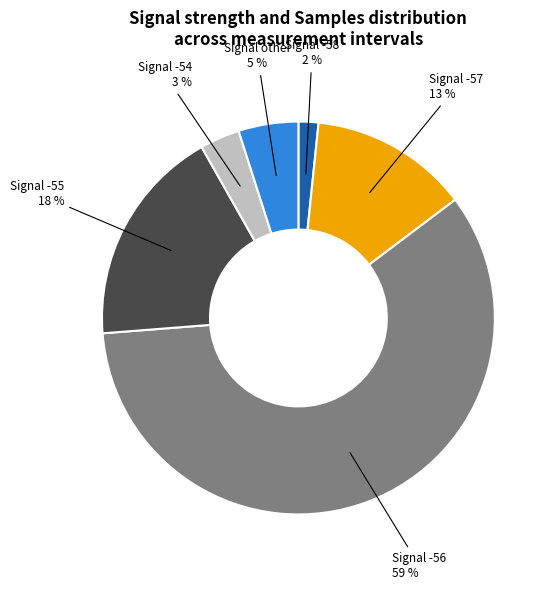

Is there a majority slice in this chart?

Yes